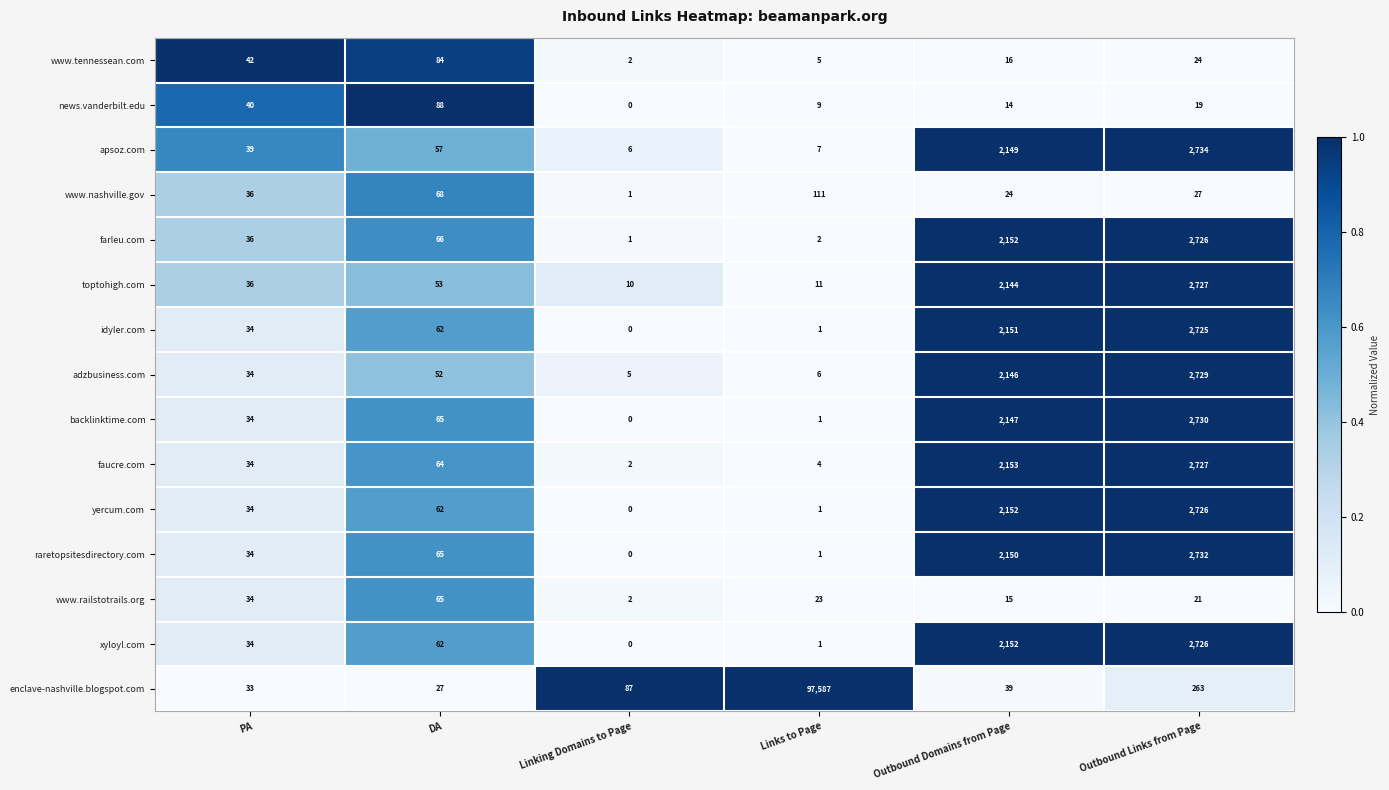

True or false: enclave-nashville.blogspot.com has a value of 87 at Linking Domains to Page.

True